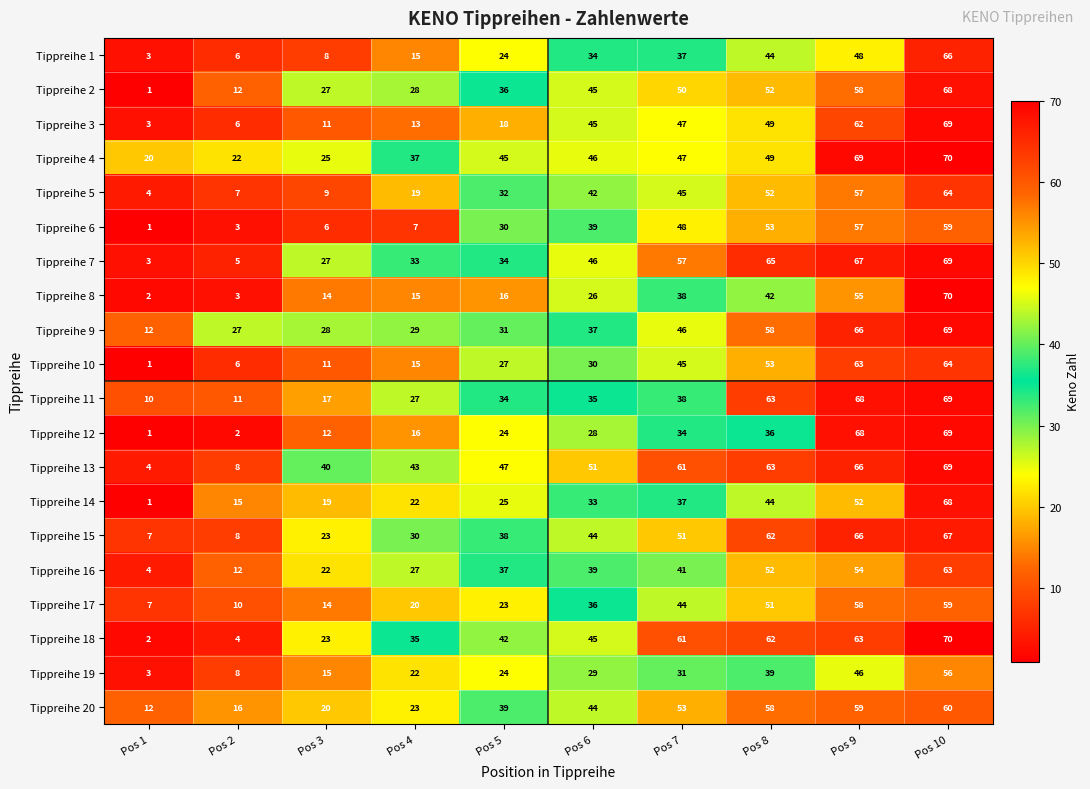

Between Pos 3 and Pos 9, which series saw the biggest shift?

Tippreihe 12